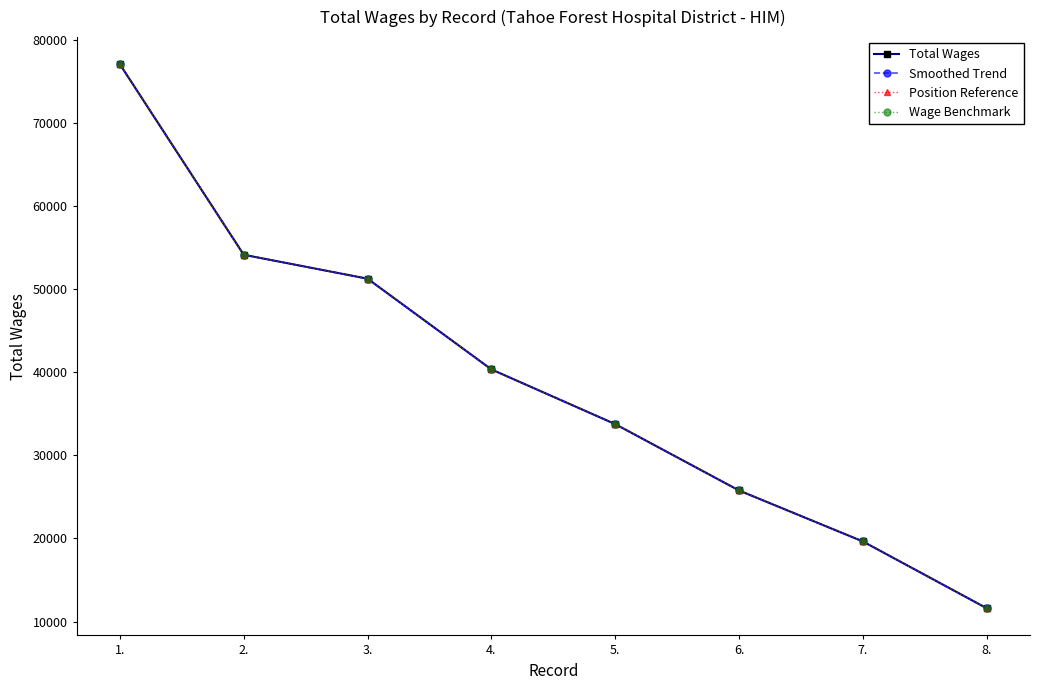

What is the maximum value for Position Reference?

77052